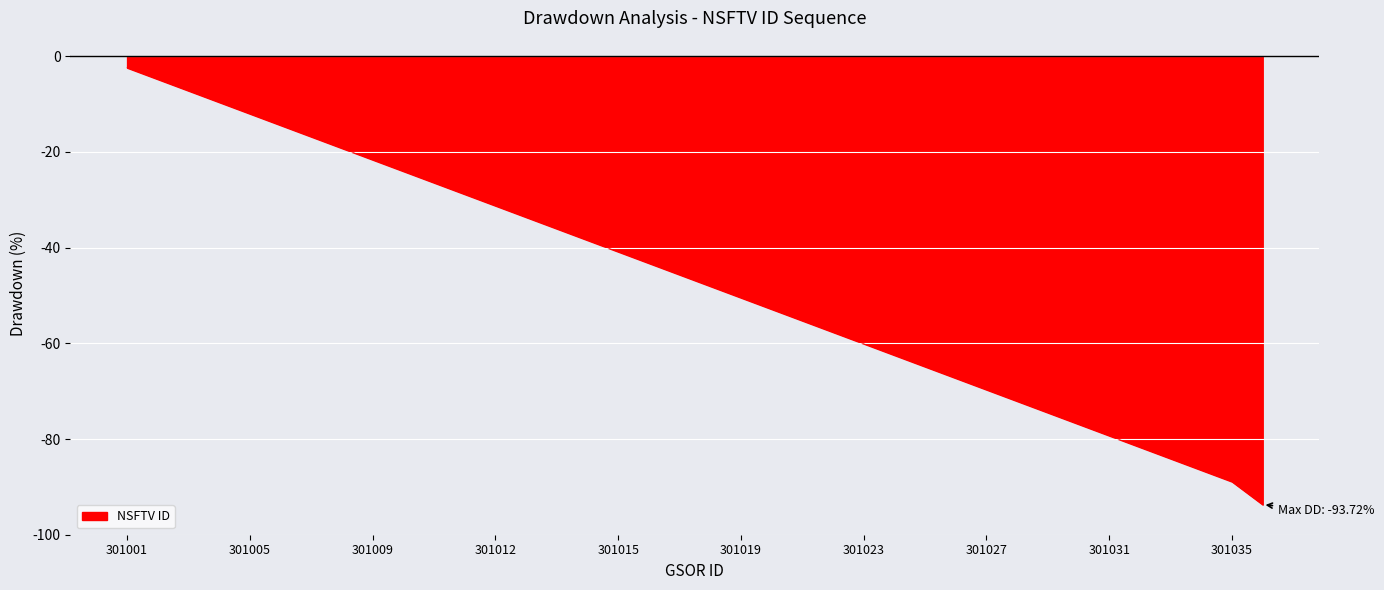

Reading right to left, list all the values displayed in this chart.

-93.7	-88.9	-86.5	-84.1	-81.7	-79.3	-76.9	-74.5	-72.1	-69.7	-67.3	-64.9	-62.5	-60.1	-57.7	-55.3	-52.9	-50.5	-48.1	-45.7	-43.3	-40.9	-38.4	-36.0	-33.6	-31.2	-28.8	-26.4	-24.0	-21.6	-19.2	-16.8	-14.4	-12.0	-9.6	-7.2	-4.8	-2.4